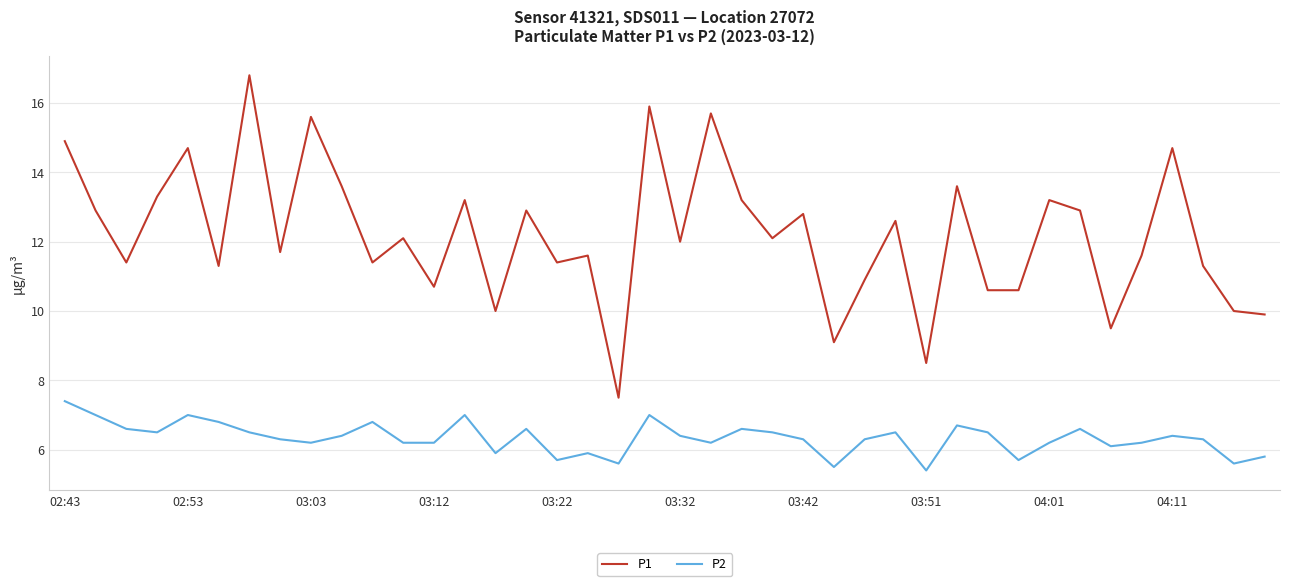

What is the minimum value for P1?

7.5